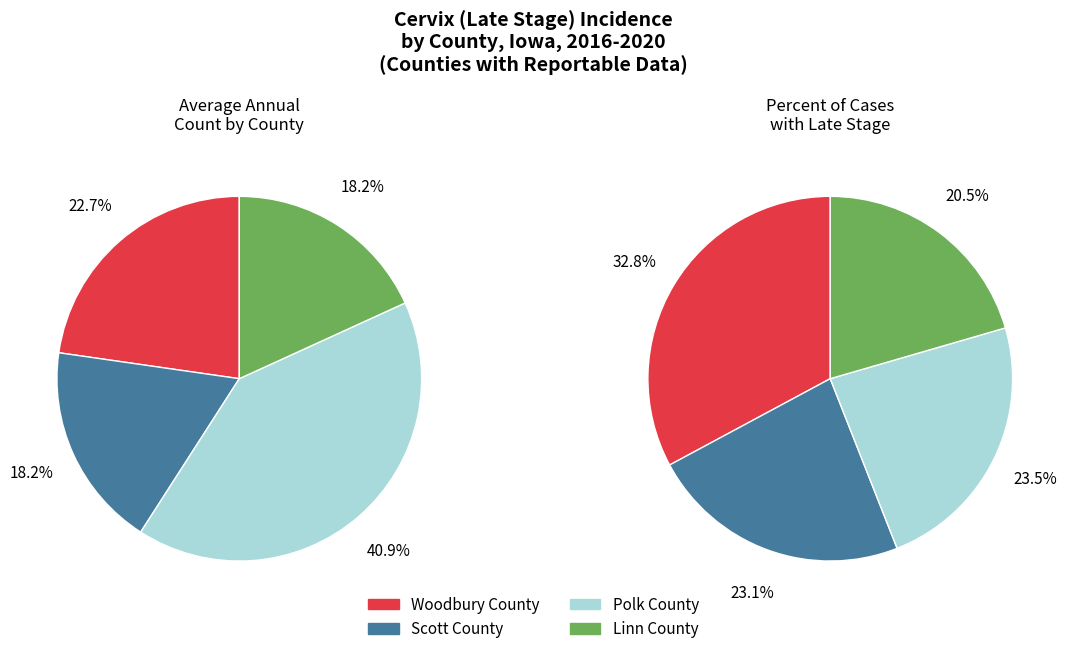

Count the number of slices in the pie.

4